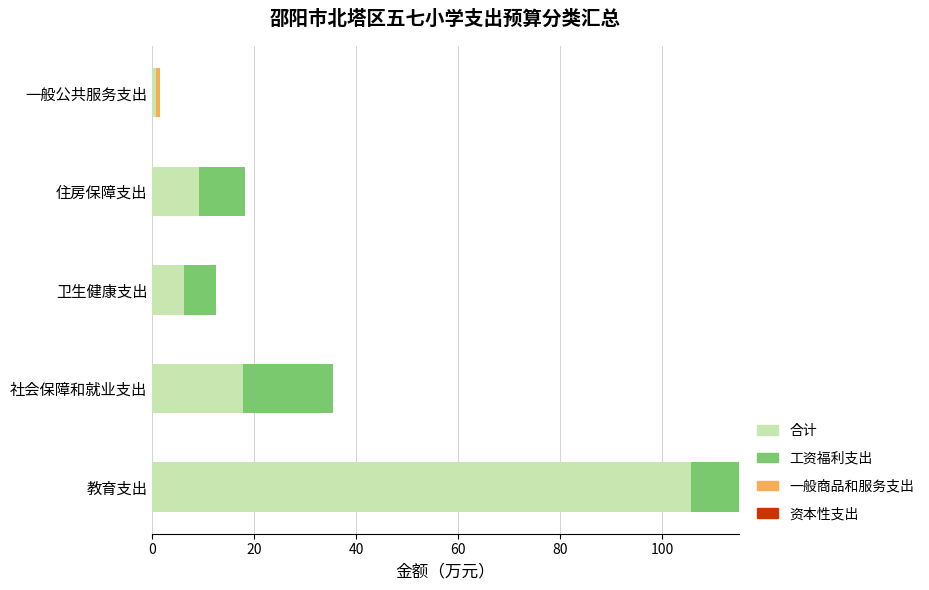

What is the average value of the 工资福利支出 series?

27.5